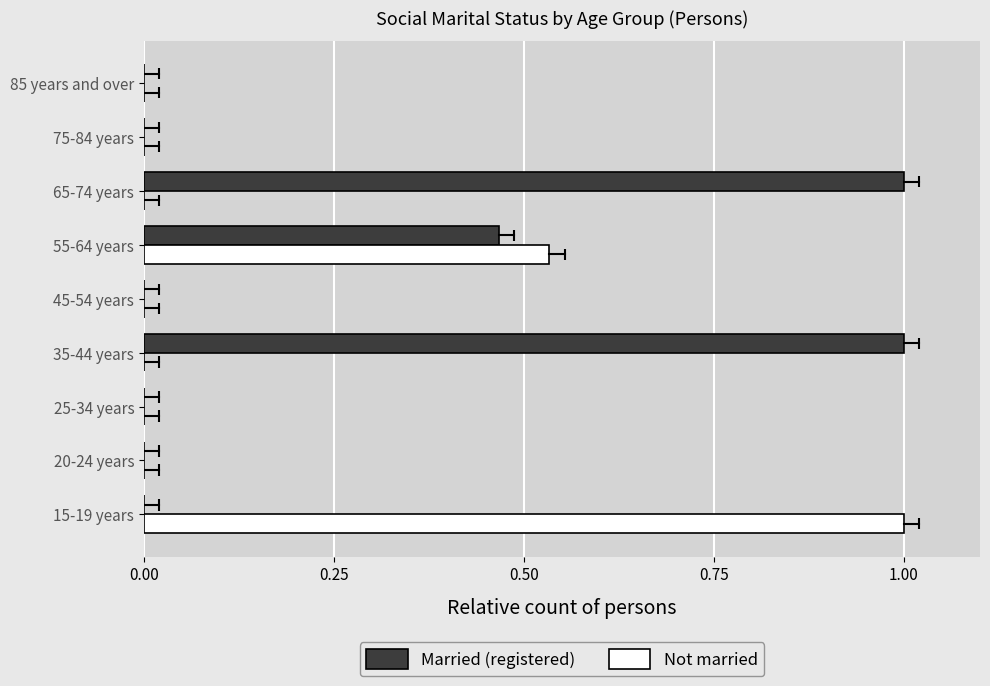

Between 25-34 years and 85 years and over, which series saw the biggest shift?

Married (registered)